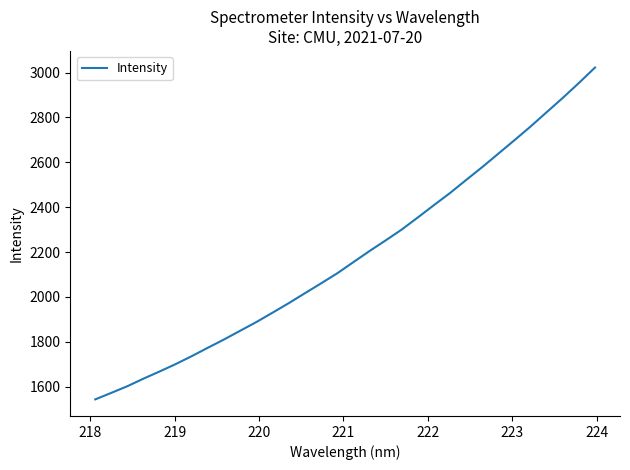

What is the minimum value shown in the chart?

1543.3